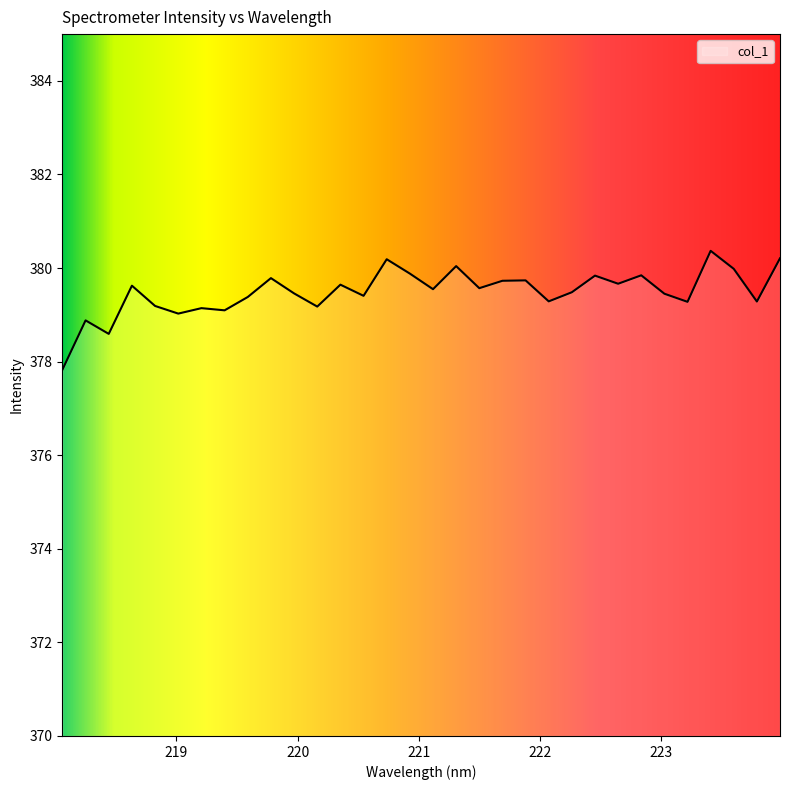

What is the difference between the maximum and minimum values?

2.5